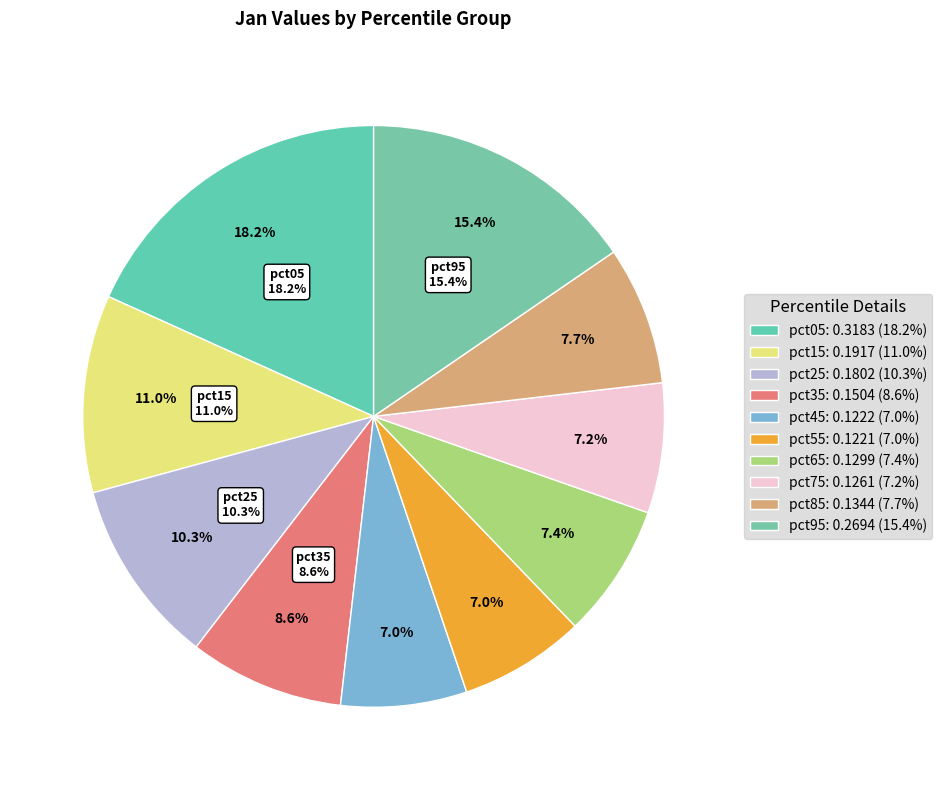

Rank the categories by value from lowest to highest.

pct55, pct45, pct75, pct65, pct85, pct35, pct25, pct15, pct95, pct05